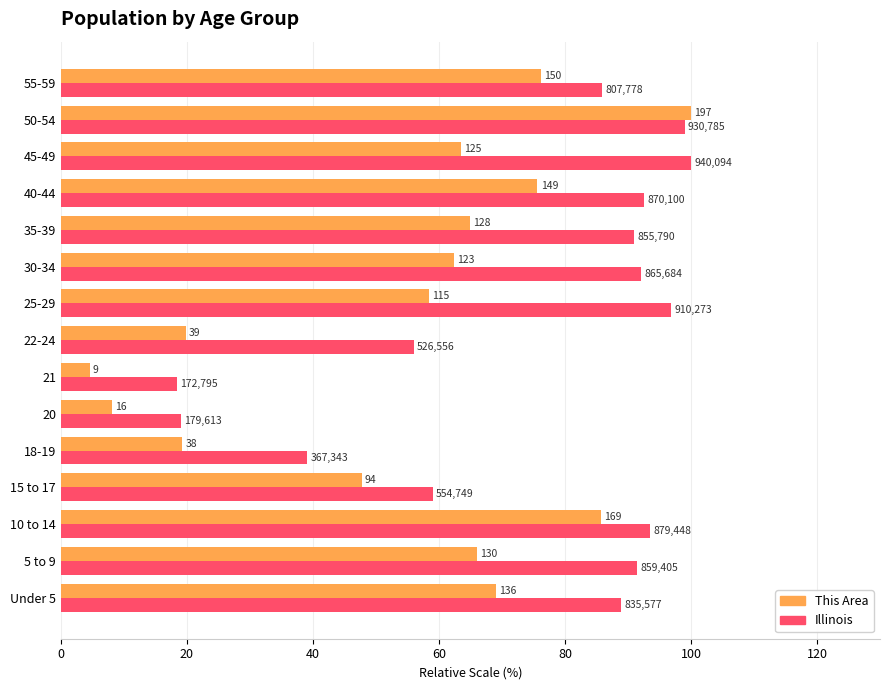

What are all the series names shown in the legend?

This Area, Illinois